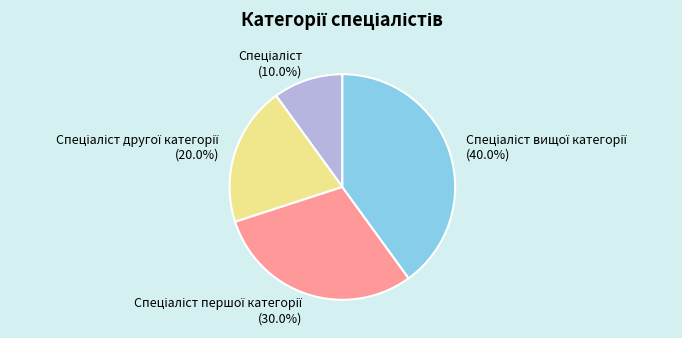

Is there a majority slice in this chart?

No